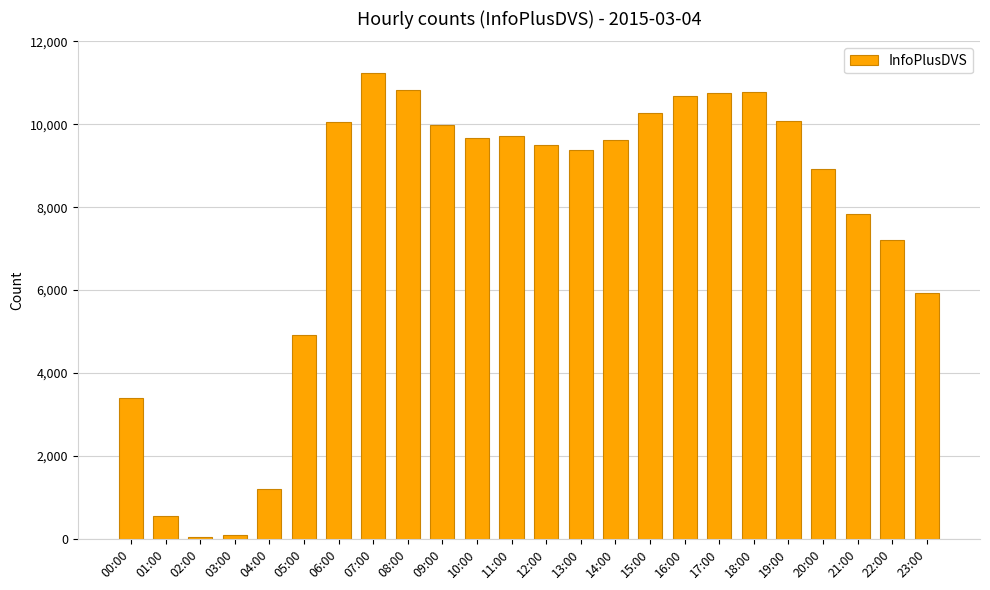

Approximately how many times larger is the value at 05:00 compared to 11:00?

0.5